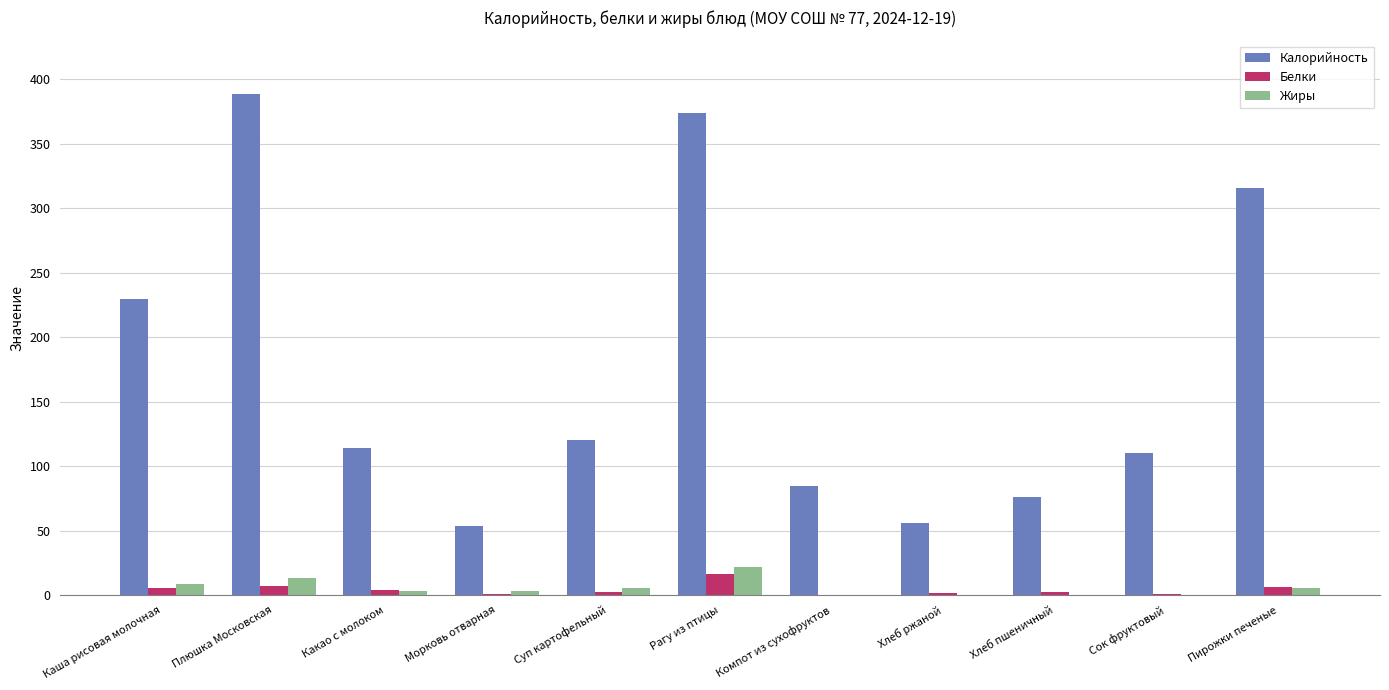

What is the total value across all series at Пирожки печеные?

326.6